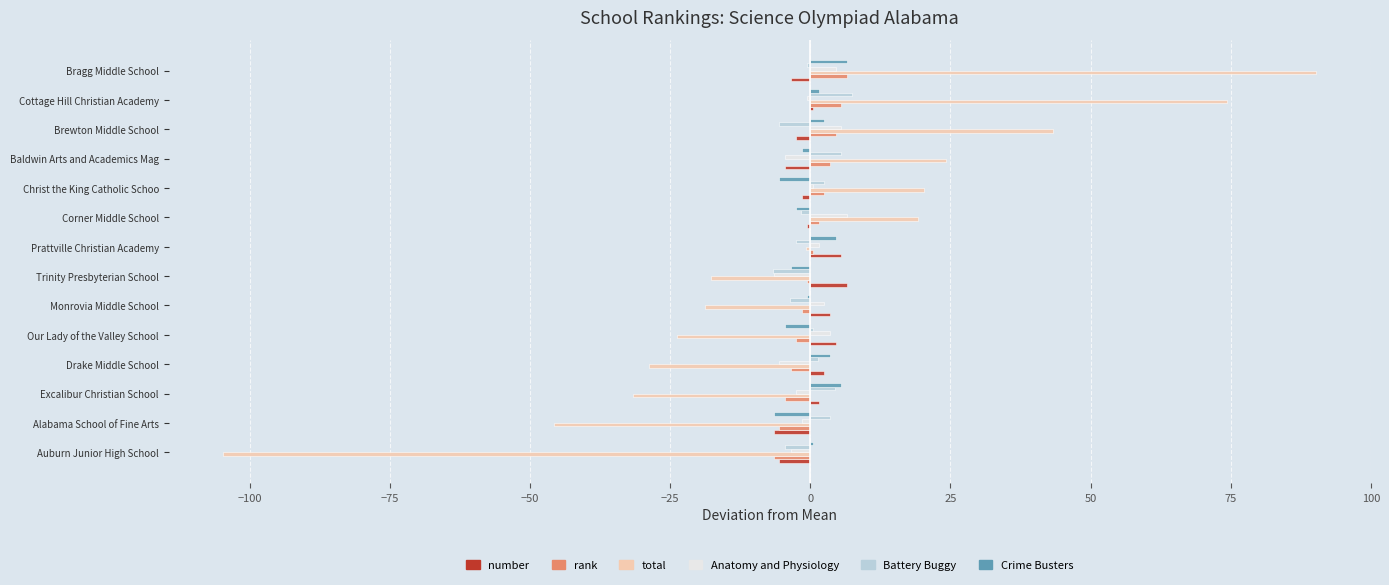

What is the maximum value shown in the chart?

90.3